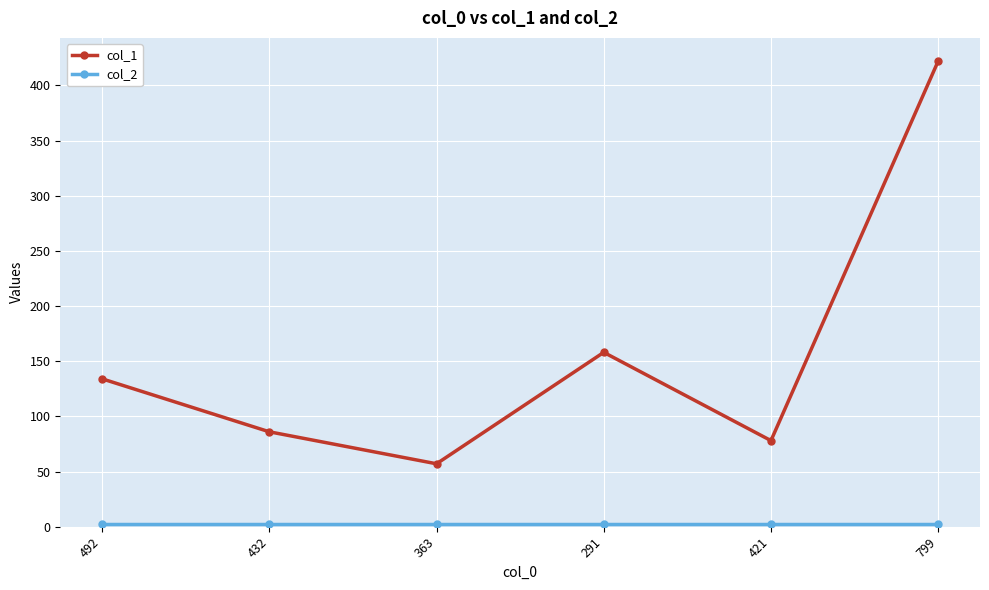

What is the difference between the highest and lowest values at 492?

132